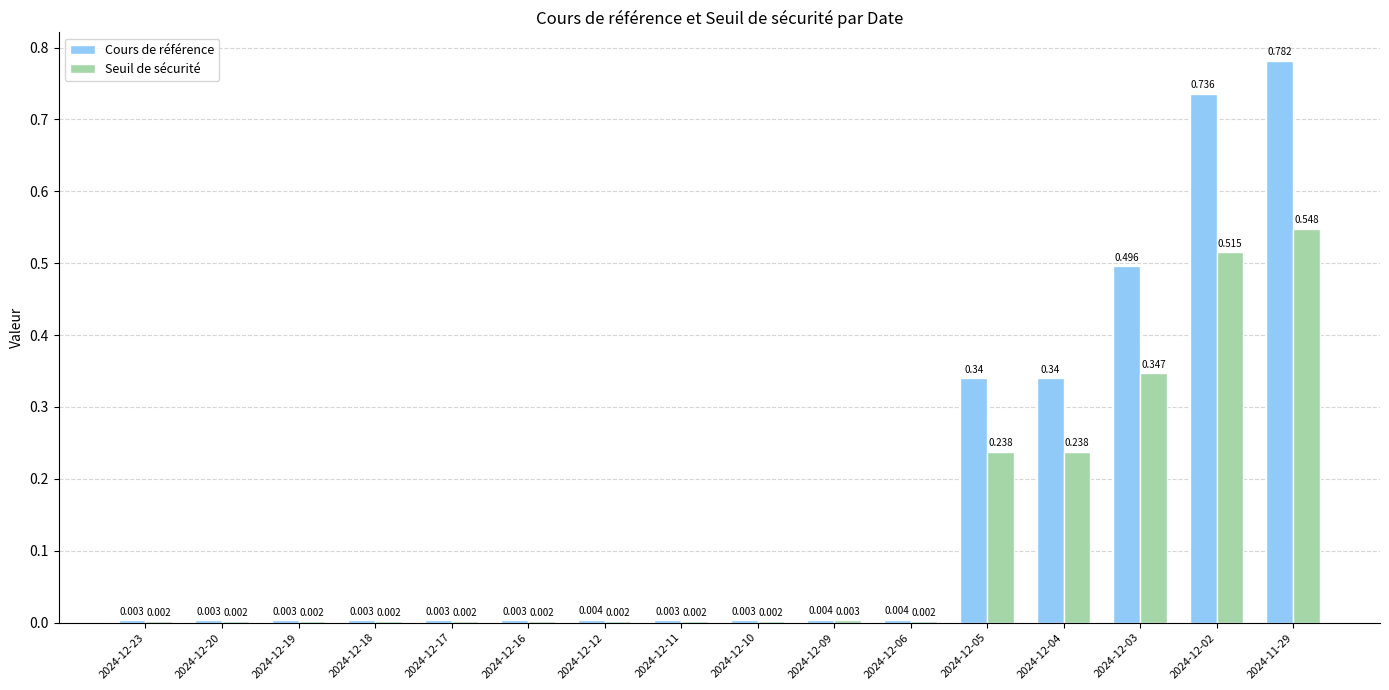

Which series has the largest total across all categories?

Cours de référence